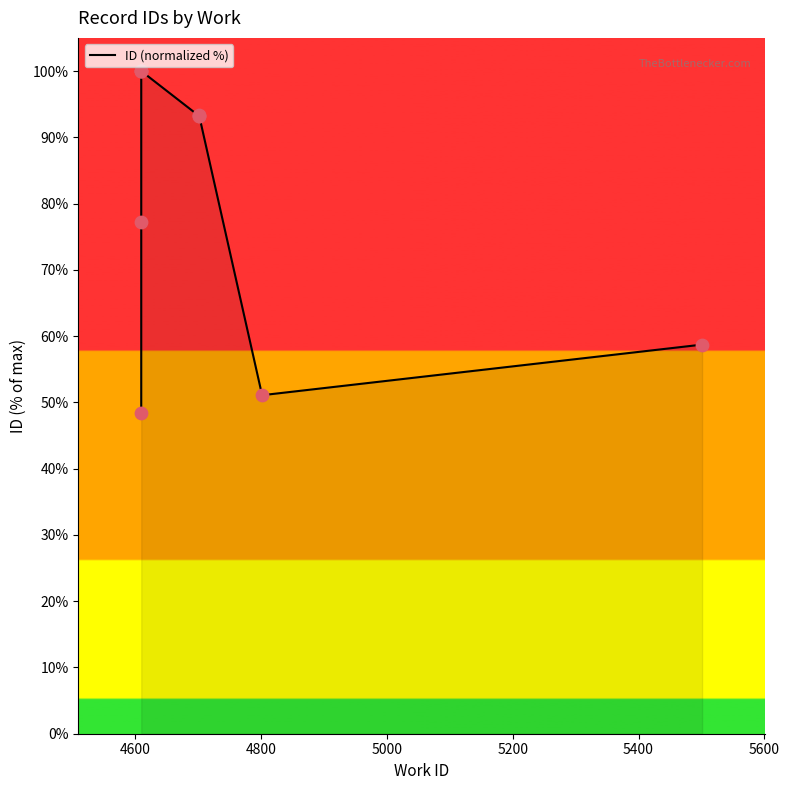

Which has a higher value, 4600 or 5200?

5200